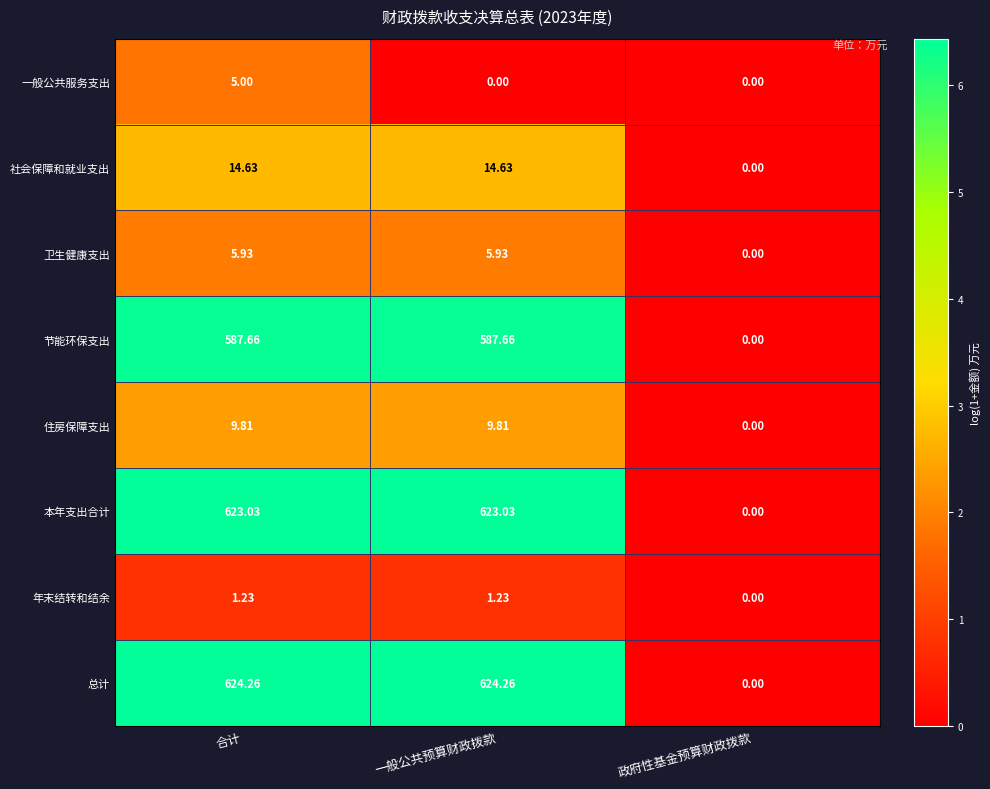

At which label does 年末结转和结余 reach its minimum?

政府性基金预算财政拨款